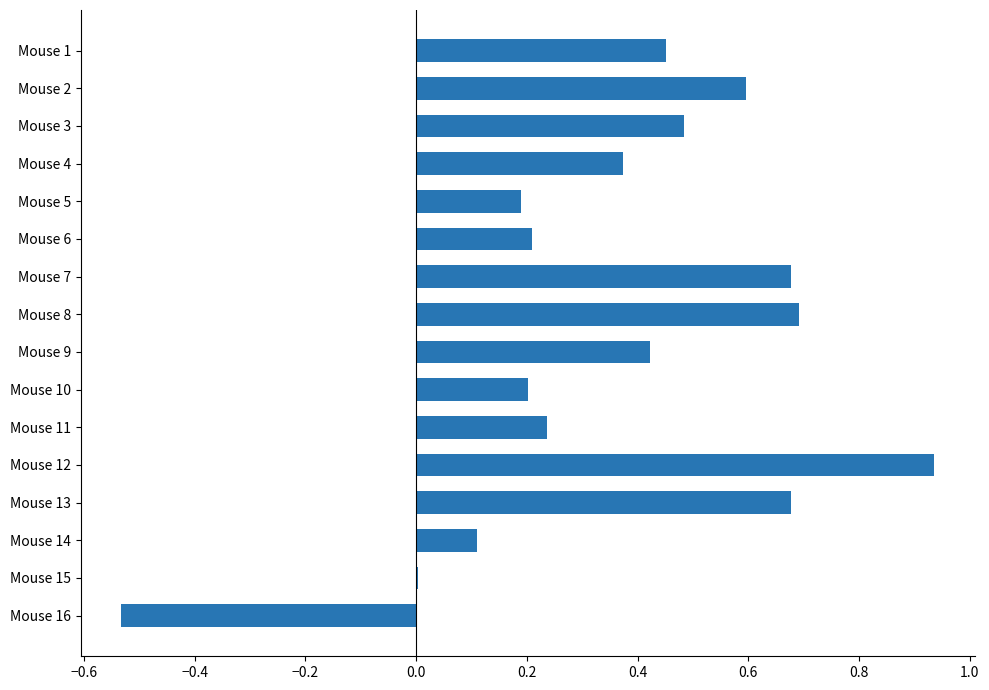

True or false: the data shows 0.0 at Mouse 15.

True